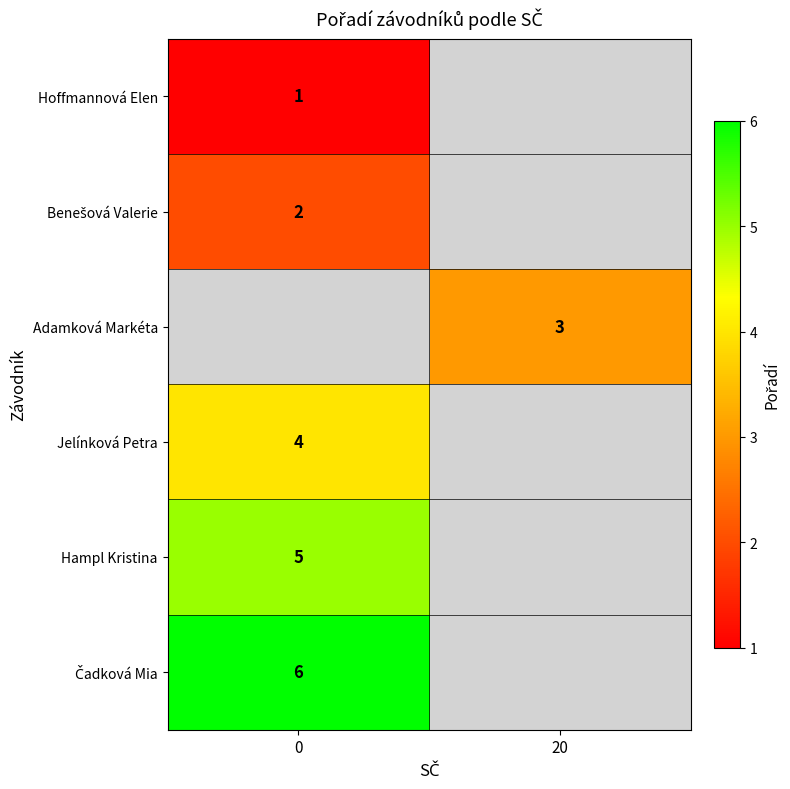

The Adamková Markéta series shows 3 at 20. True or false?

True